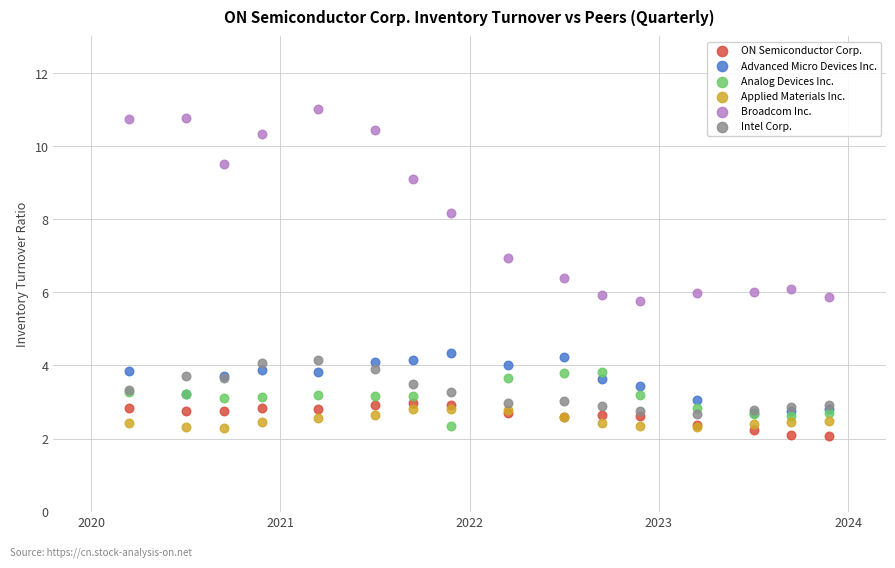

In the Broadcom Inc. series, what Y value is closest to 8?

8.2